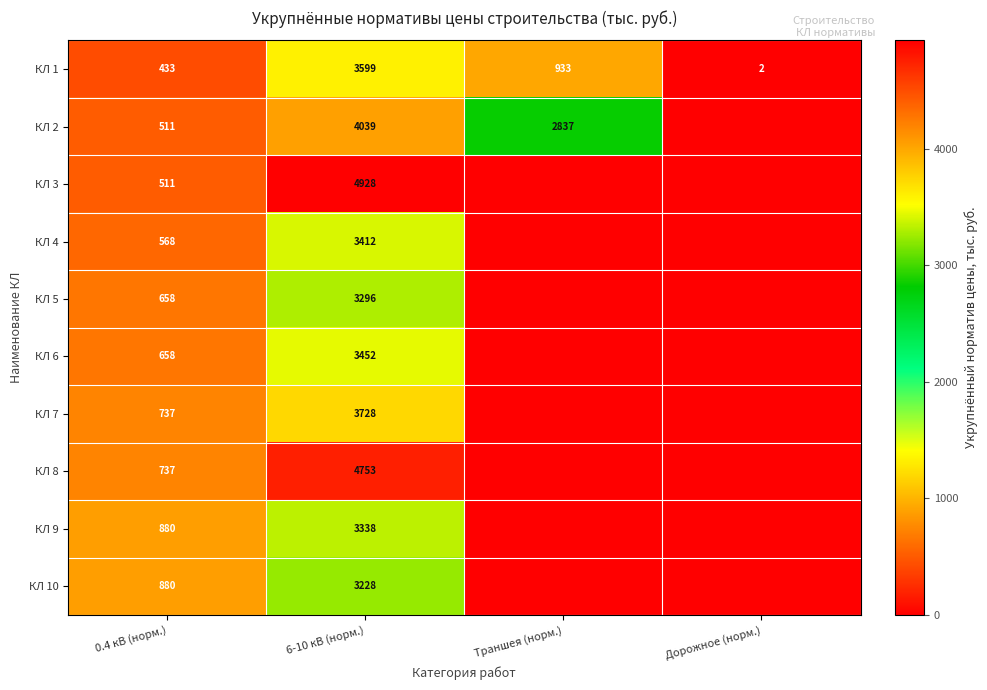

True or false: КЛ 6 has a value of 5422.8 at 6-10 кВ (норм.).

False